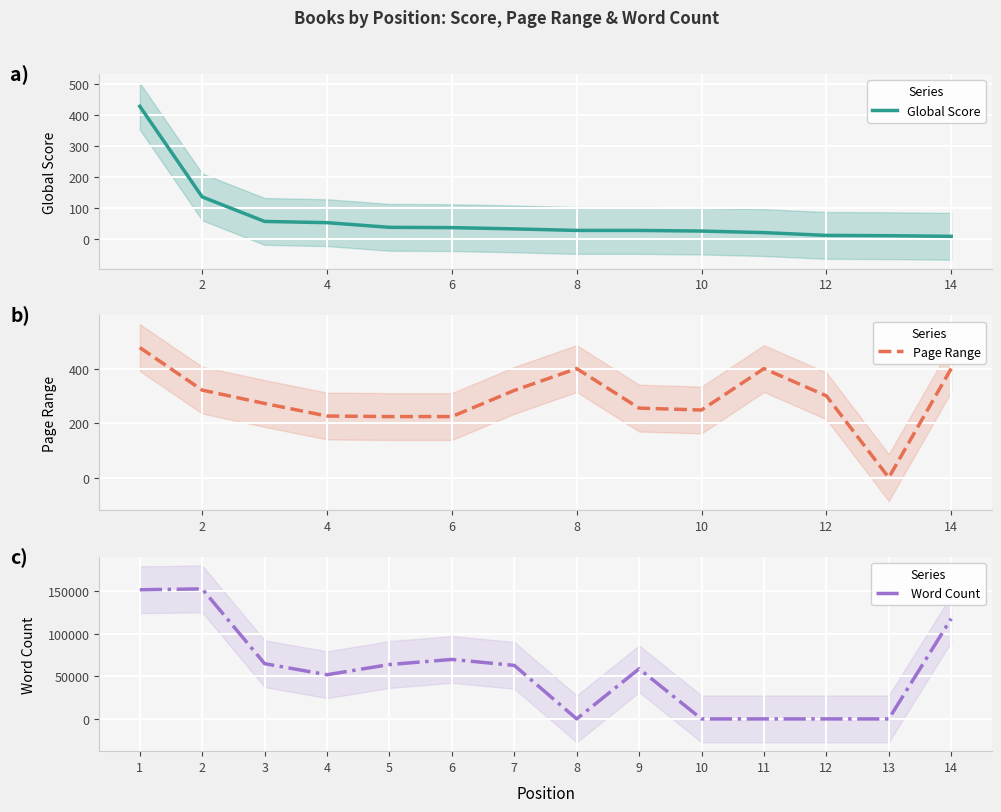

What is the highest value of the Global Score series?

427